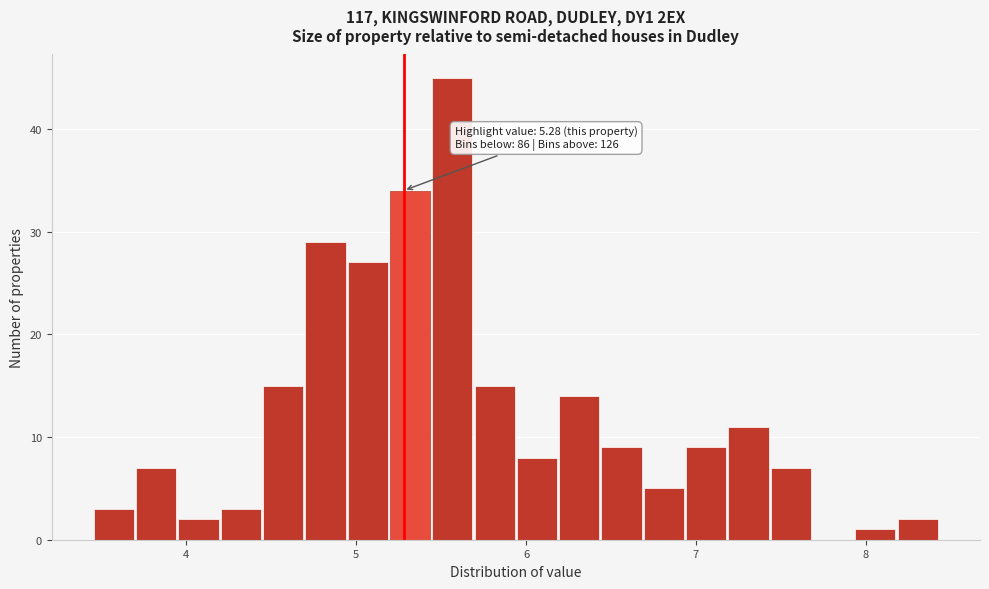

Around what value on the x-axis is the tallest bar? Give the approximate position of its centre, as read against the axis.

5.6